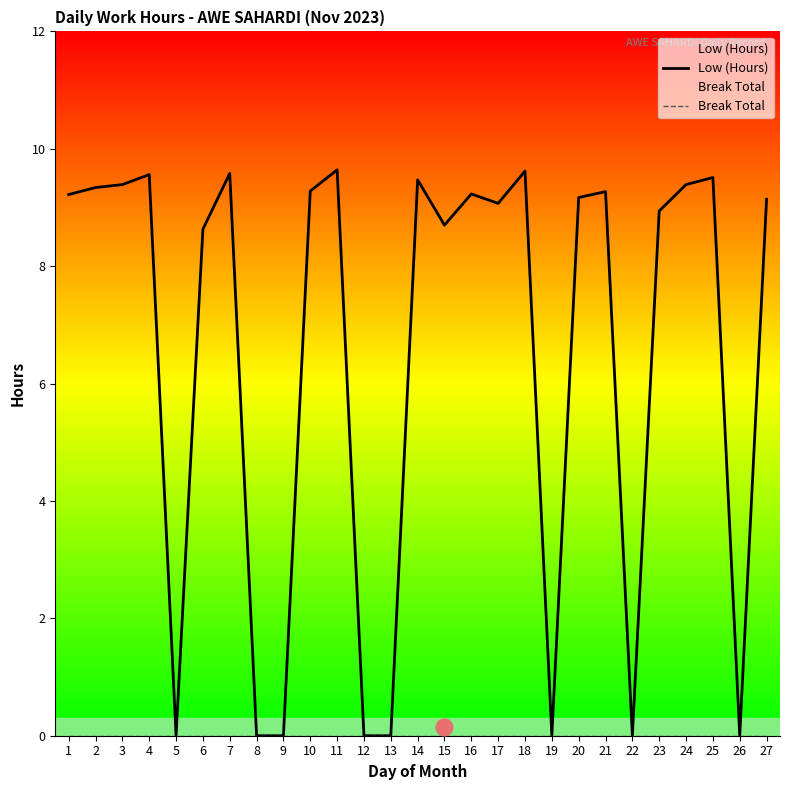

True or false: Break Total and Low (Hours) intersect in this chart.

False